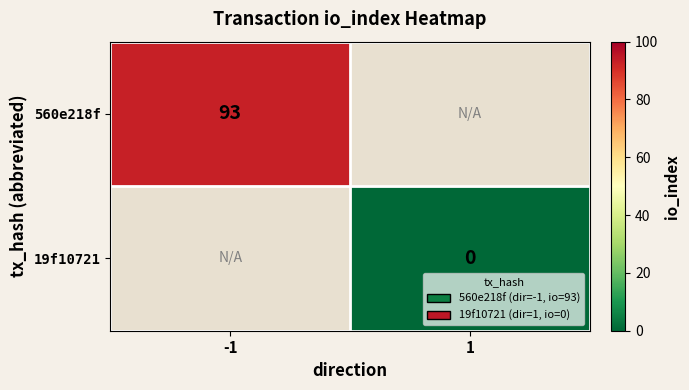

Is the value of 19f10721 at 1 greater than the value of 560e218f at -1?

No